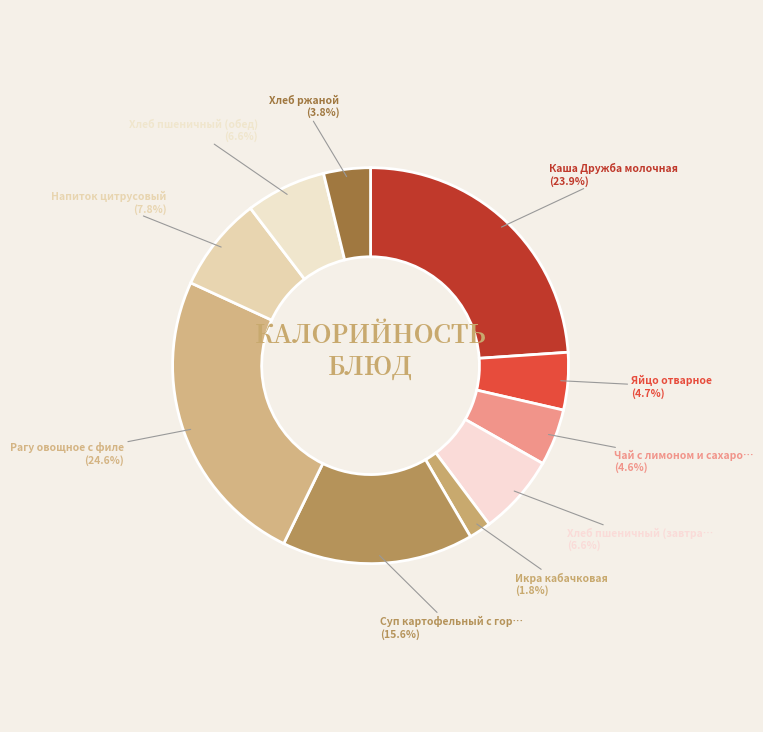

How many slices are in this pie chart?

10